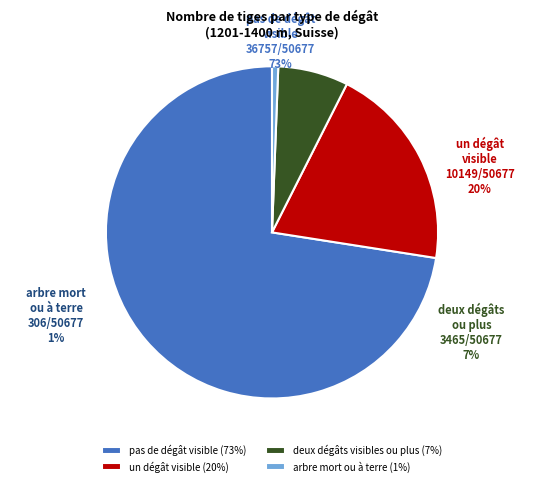

Approximately how many times larger is the value at arbre mort ou à terre compared to deux dégâts visibles ou plus?

0.1